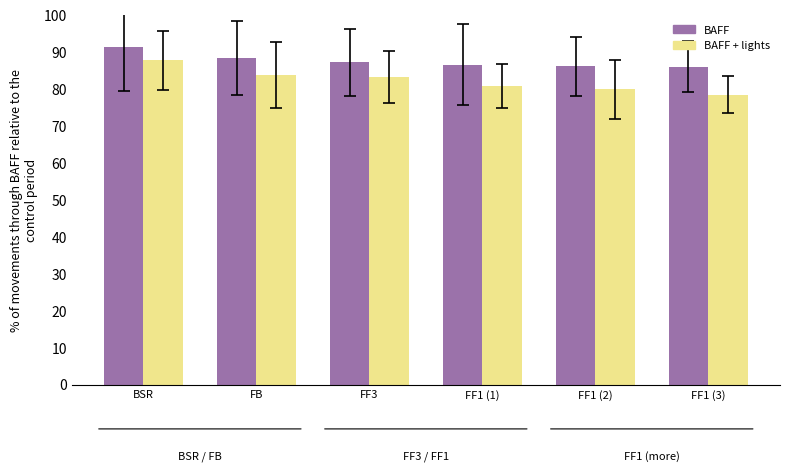

What value does the BAFF + lights series have at FF1 (1)?

80.9